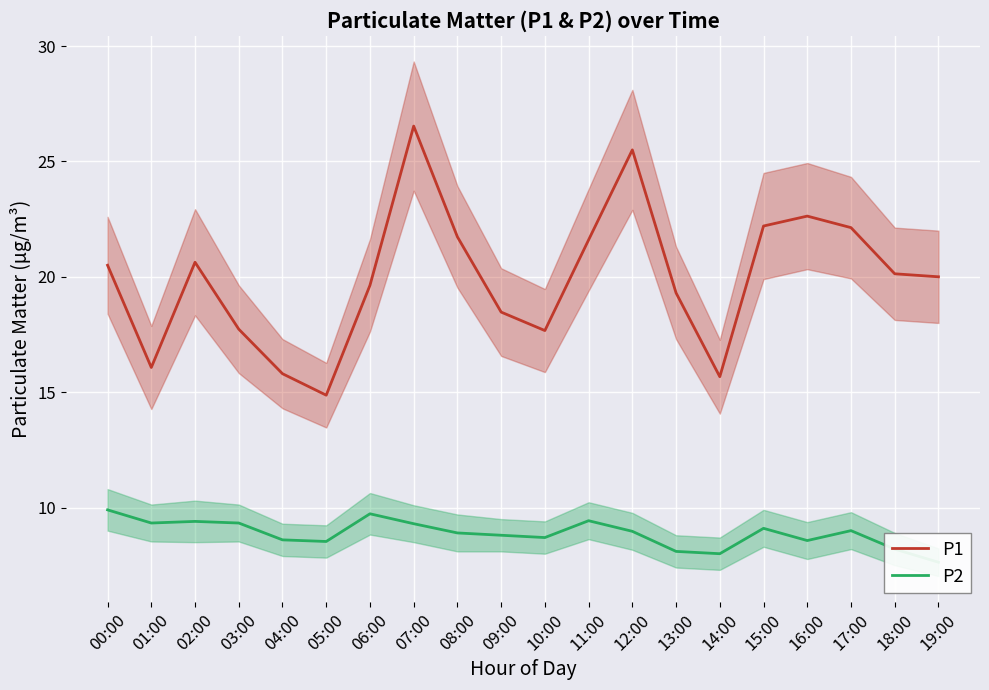

How many data points in P2 are less than 8?

1